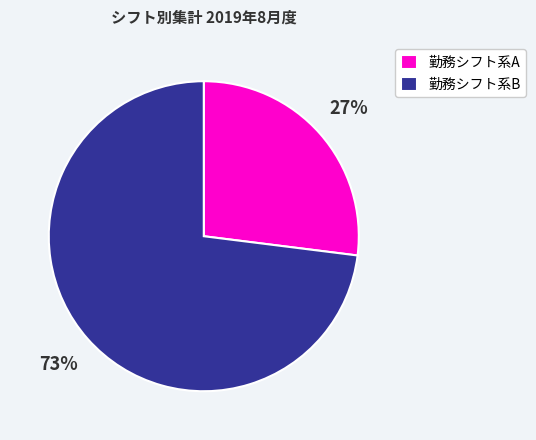

Is there a majority slice in this chart?

Yes